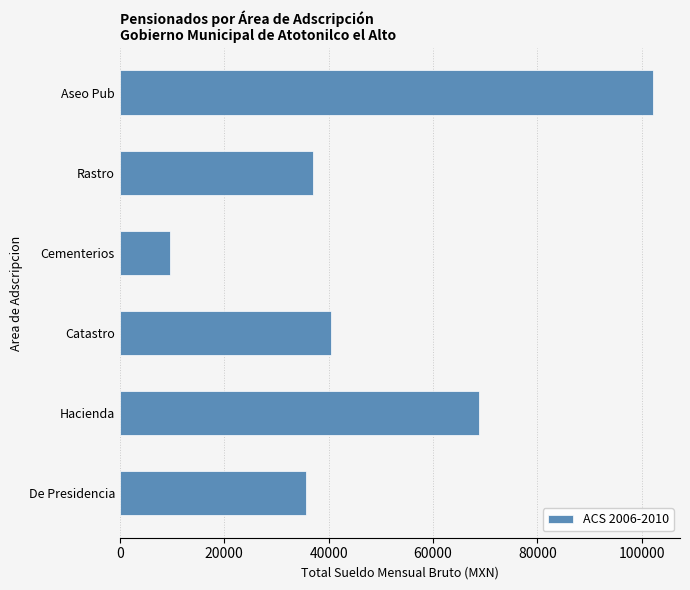

The value at Rastro is 37099.8. True or false?

True